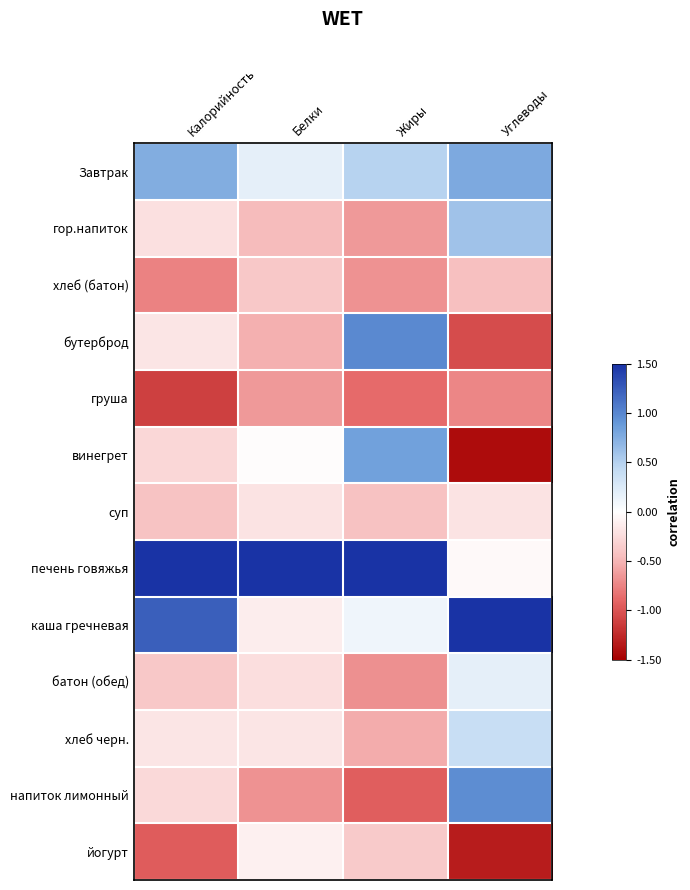

Which series has the widest spread of values?

винегрет